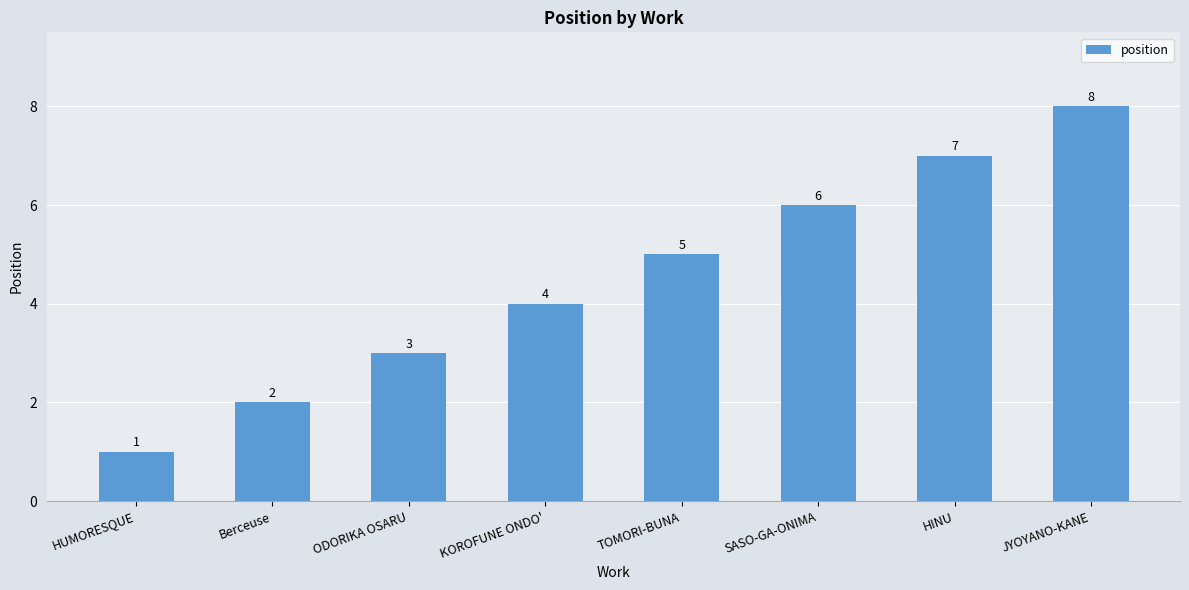

How many bars are there in total?

8